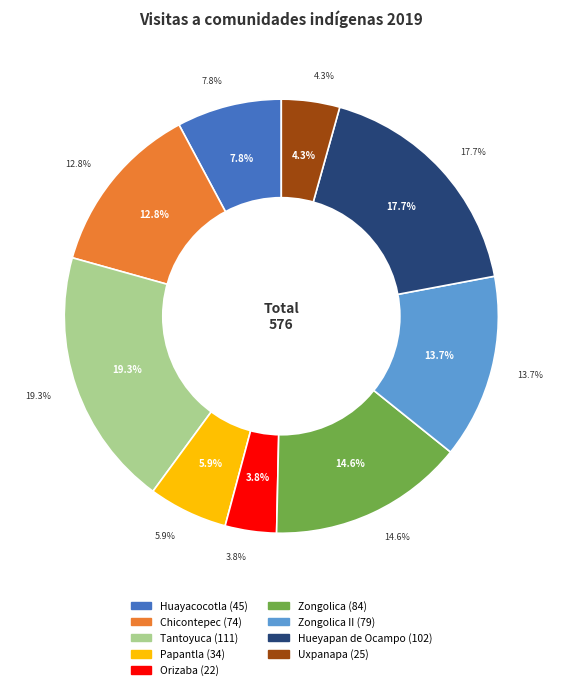

What is the ratio of the value at Tantoyuca to the value at Papantla?

3.3